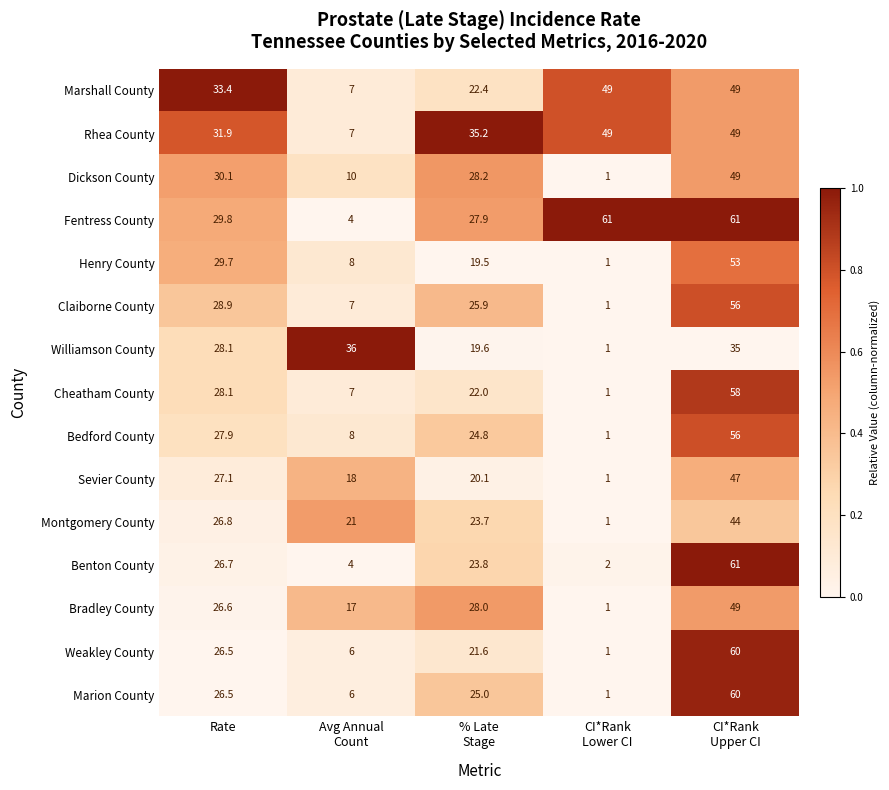

The Fentress County series shows 29.8 at Rate. True or false?

True